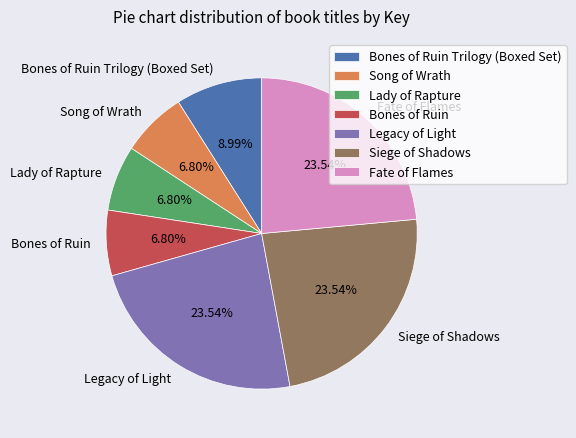

What portion of the pie excludes Siege of Shadows?

76.5%